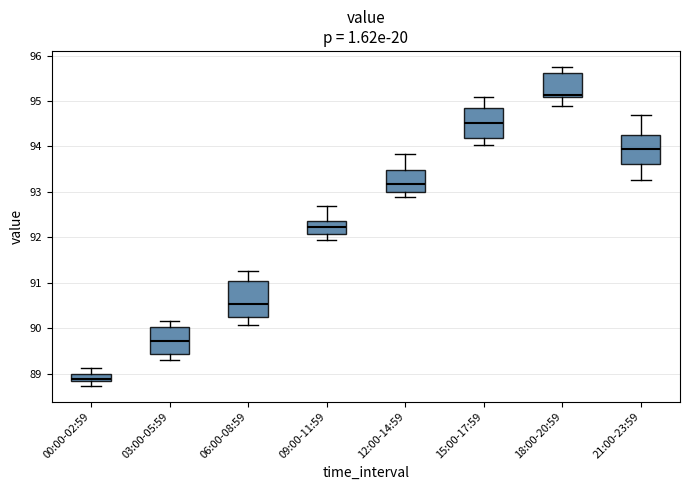

Reading left to right, read every box against the y-axis: the position of its median line, the range the box covers, and the ends of its whiskers. The values are not printed on the chart, so give them approximately, as read against the axis.

00:00-02:59: median 88.9, box 88.8 to 89.0, whiskers 88.7 to 89.1
03:00-05:59: median 89.7, box 89.4 to 90.0, whiskers 89.3 to 90.2
06:00-08:59: median 90.5, box 90.2 to 91.0, whiskers 90.1 to 91.3
09:00-11:59: median 92.2, box 92.1 to 92.4, whiskers 91.9 to 92.7
12:00-14:59: median 93.2, box 93.0 to 93.5, whiskers 92.9 to 93.8
15:00-17:59: median 94.5, box 94.2 to 94.8, whiskers 94.0 to 95.1
18:00-20:59: median 95.1 (just above the box's lower edge), box 95.1 to 95.6, whiskers 94.9 to 95.8
21:00-23:59: median 93.9, box 93.6 to 94.2, whiskers 93.3 to 94.7